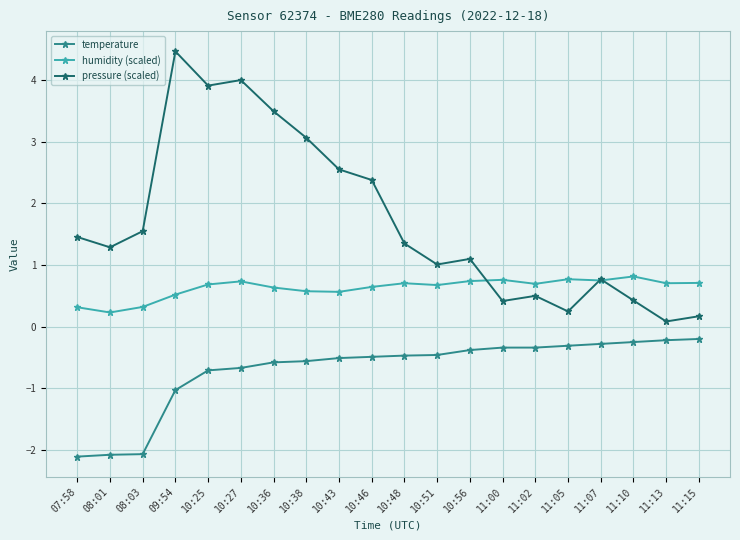

True or false: temperature and humidity (scaled) intersect in this chart.

False